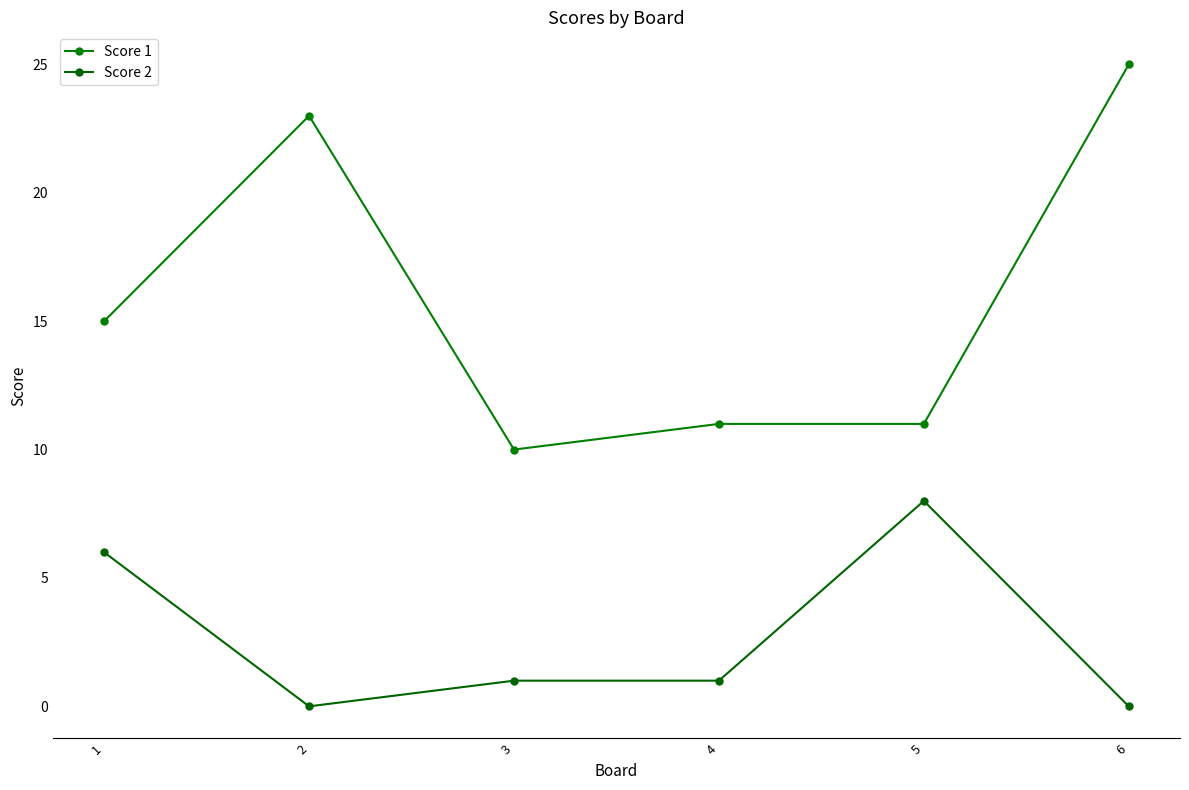

Is it true that Score 1 equals 13 at 3?

False